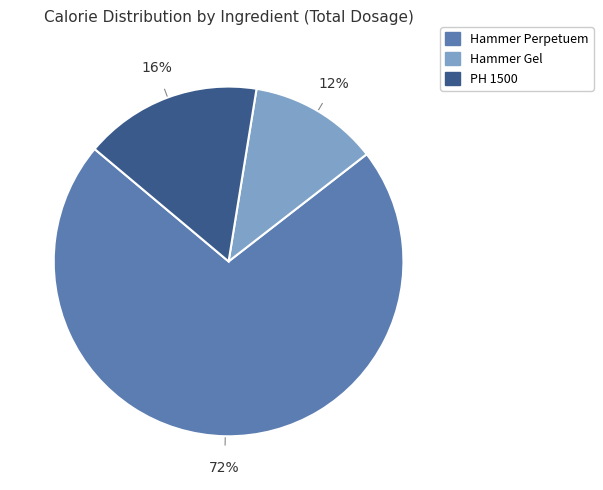

How many segments does this pie chart have?

3